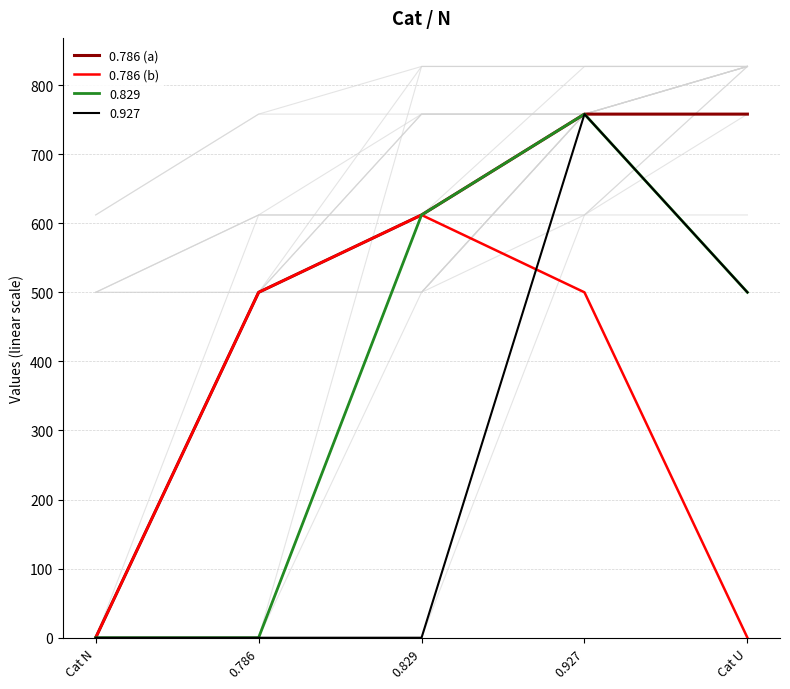

Which series has the widest spread of values?

0.786 (a)